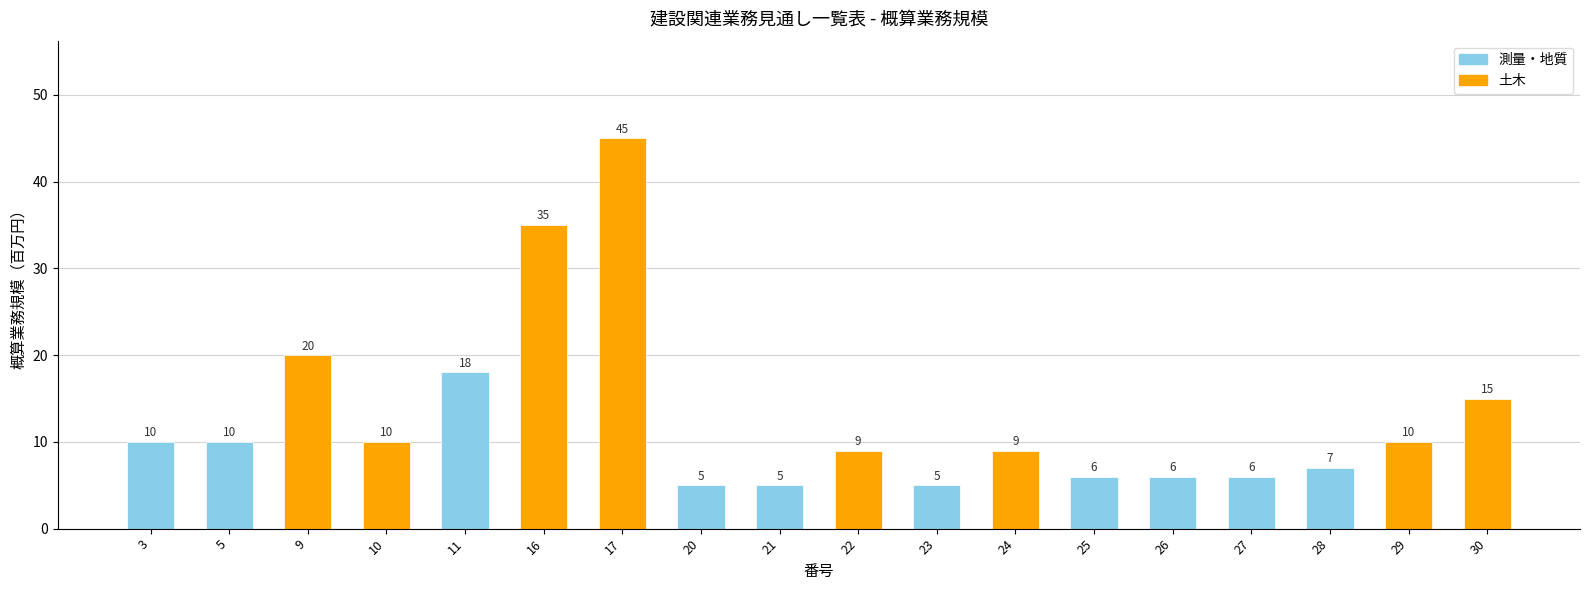

Reading left to right, list all the values displayed in this chart.

10	10	20	10	18	35	45	5	5	9	5	9	6	6	6	7	10	15